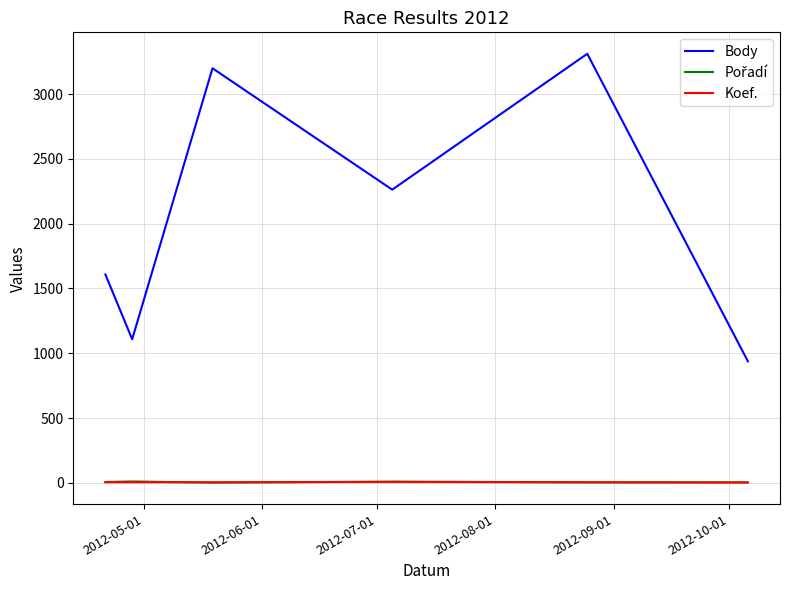

Which series has the largest total across all categories?

Body